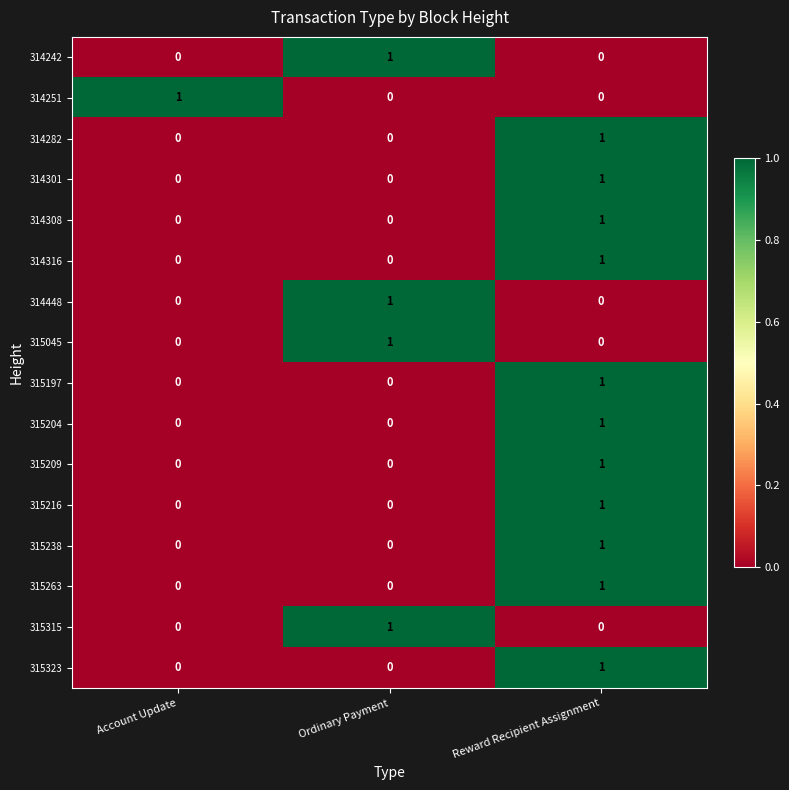

At which category is the sum across all series the highest?

Reward Recipient Assignment